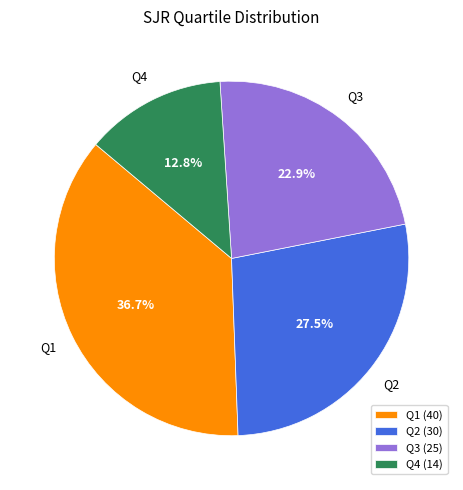

Combined, do Q1 and Q4 account for over 50%?

No